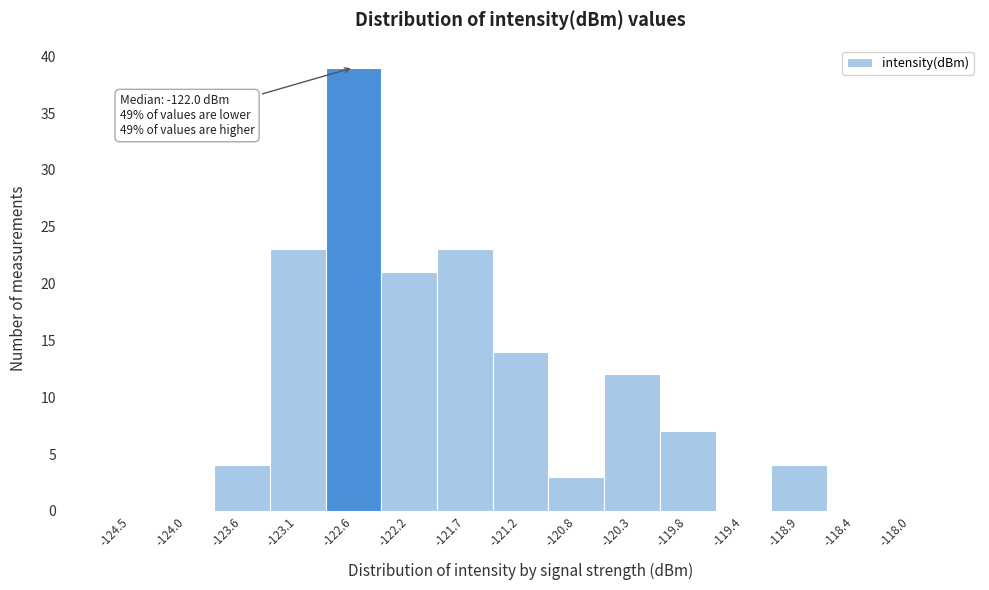

Reading left to right, what are all the values shown in this chart?

-124.5=0	-124.0=0	-123.6=4	-123.1=23	-122.6=39	-122.2=21	-121.7=23	-121.2=14	-120.8=3	-120.3=12	-119.8=7	-119.4=0	-118.9=4	-118.4=0	-118.0=0